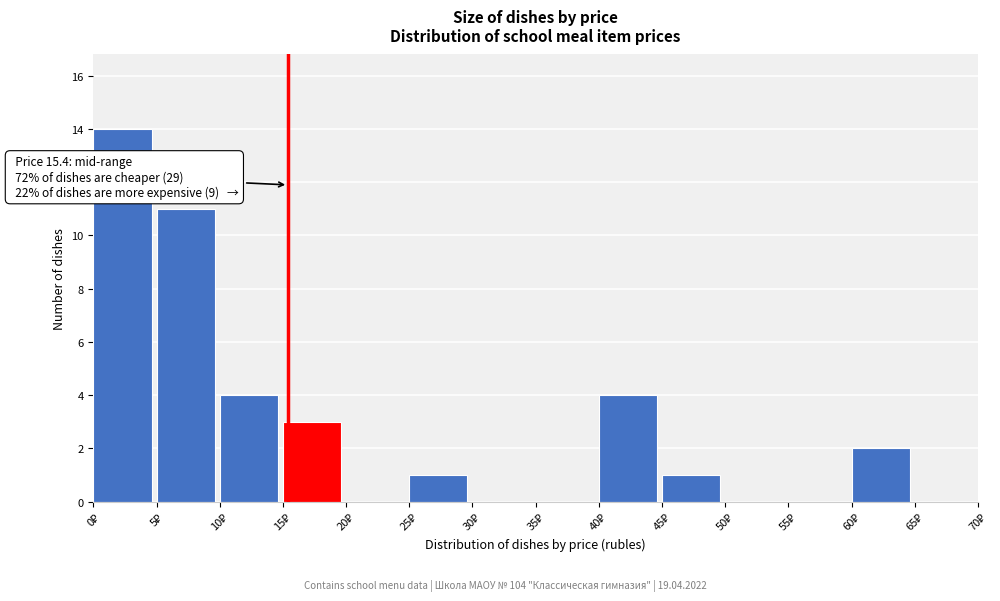

Over which range of the x-axis is the bar tallest?

0 to 5